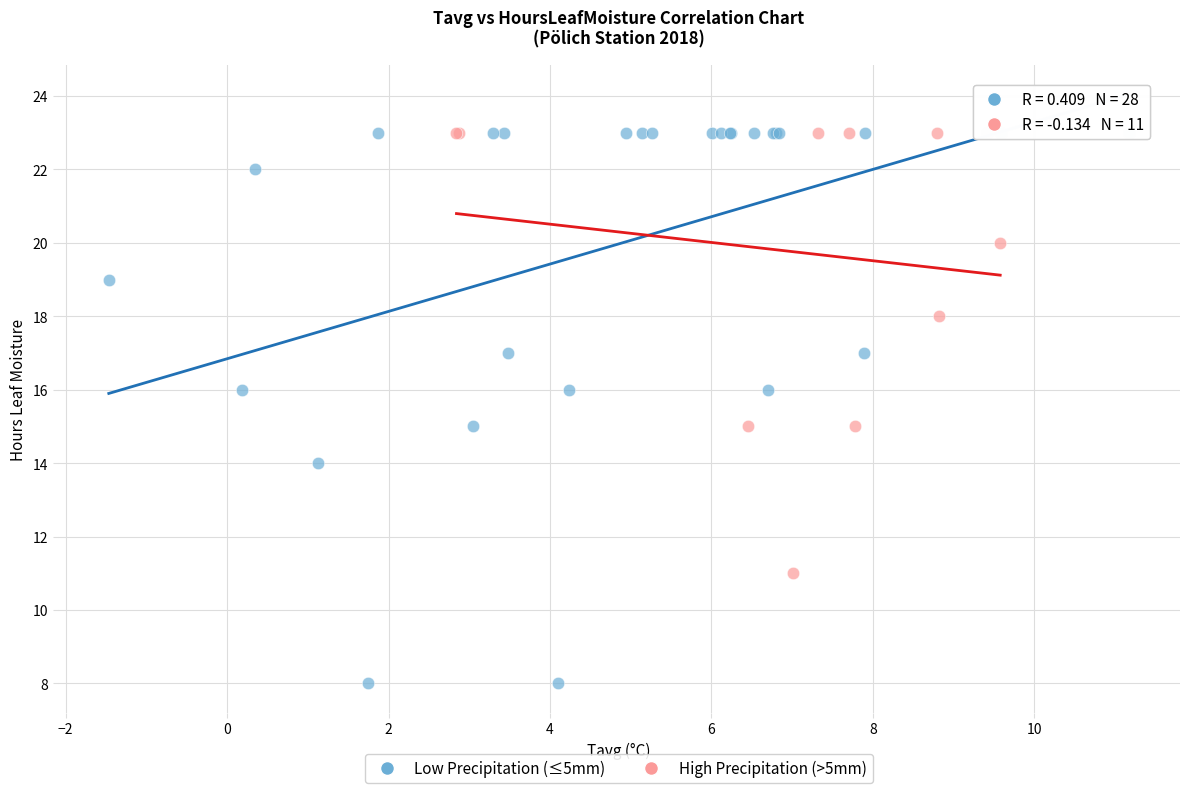

Which series has the widest spread of Y values?

Low Precipitation (≤5mm)